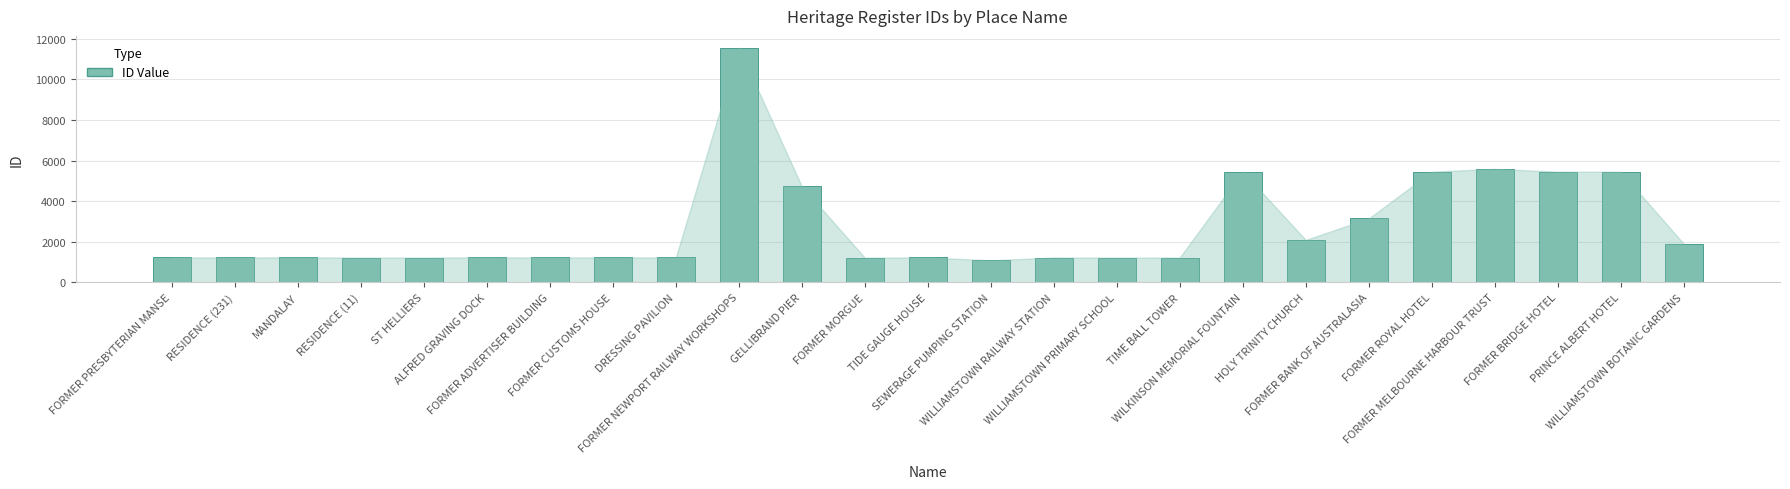

What is the greatest value displayed?

11566